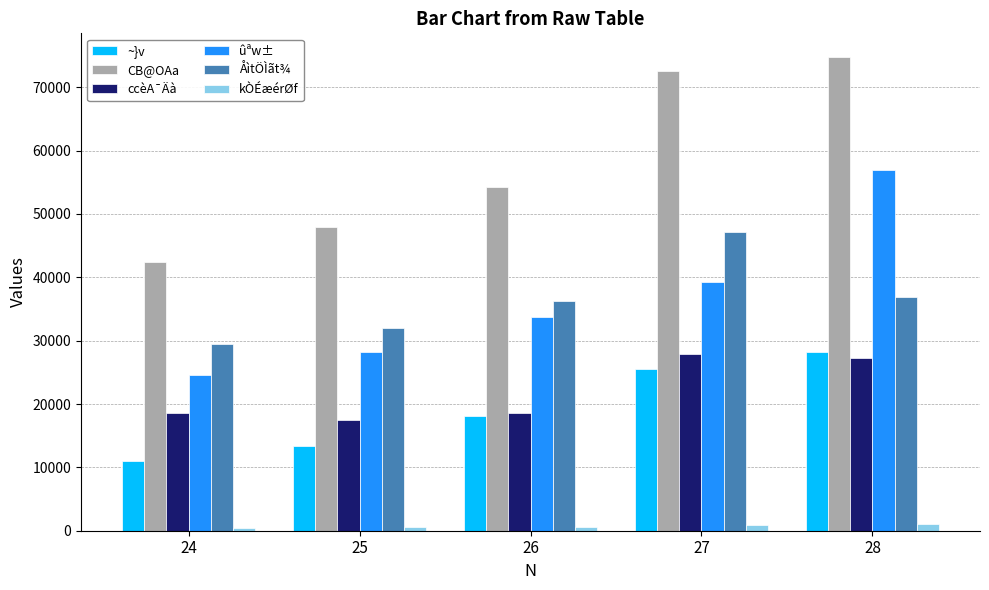

What is the sum of all ÅìtÖÌãt¾ values?

181829